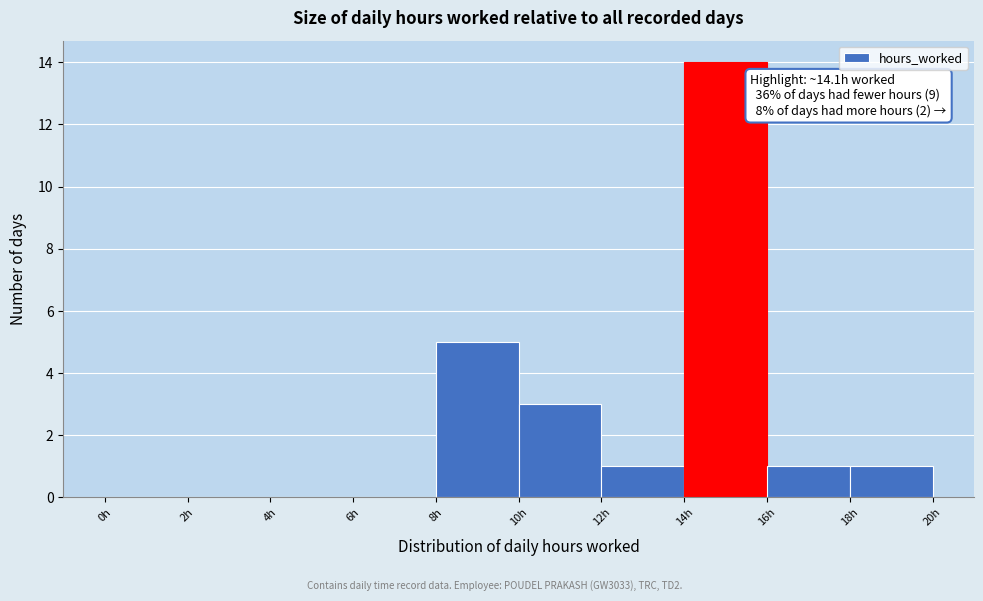

Which range on the x-axis has the tallest bar?

14 to 16